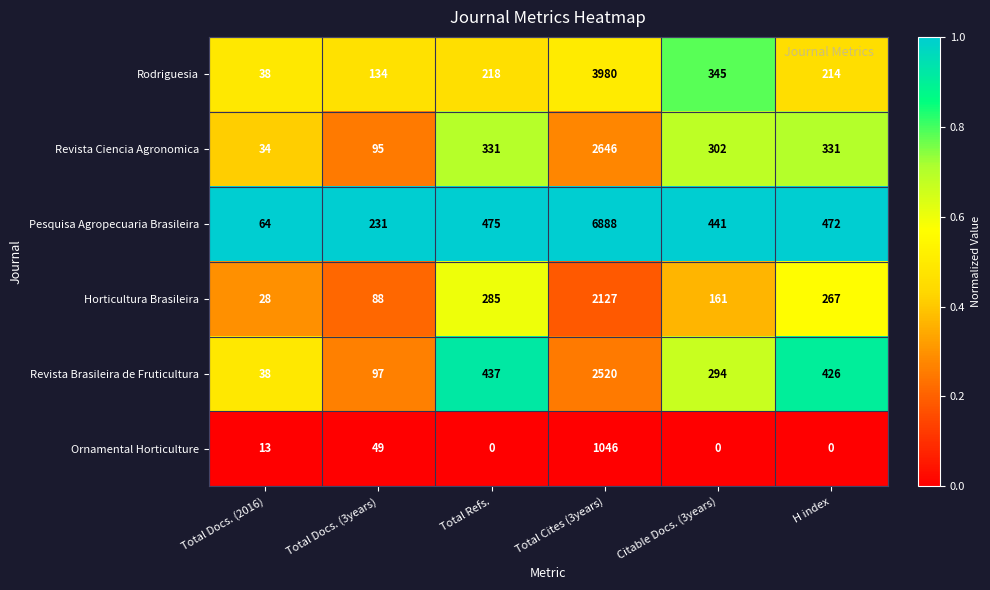

At which label does Revista Brasileira de Fruticultura reach its minimum?

Total Docs. (2016)